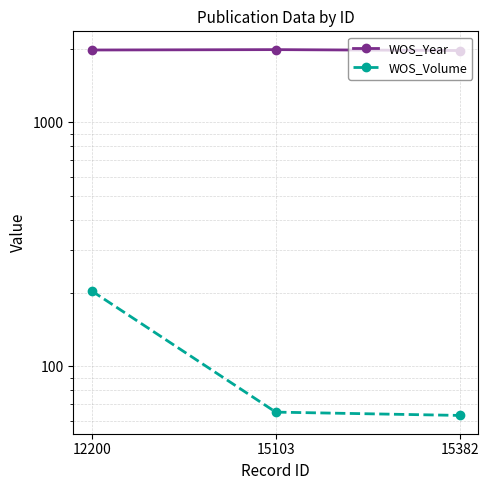

How many lines are shown in the chart?

2